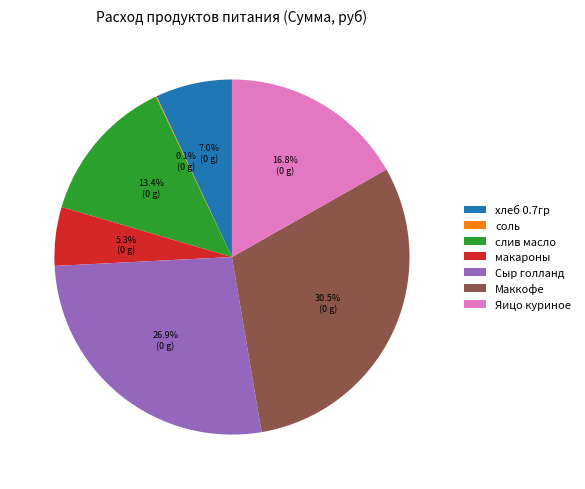

Which has a higher value, слив масло or макароны?

слив масло